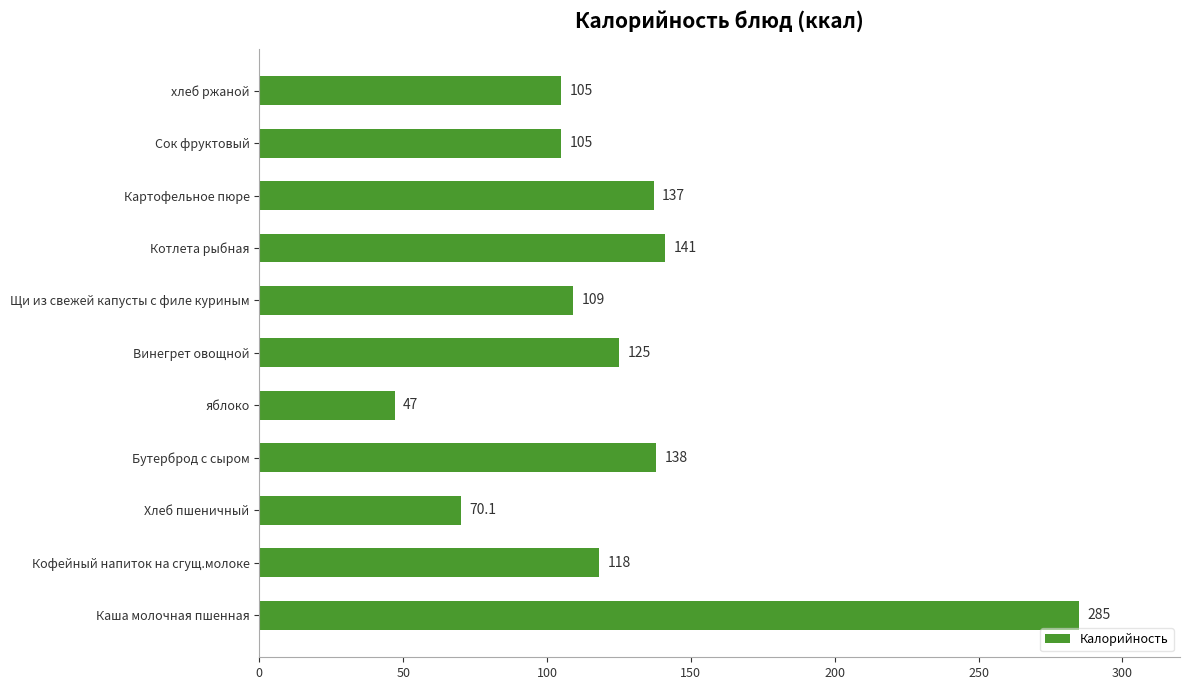

Reading bottom to top, list all the values displayed in this chart.

Каша молочная пшенная=285.0	Кофейный напиток на сгущ.молоке=118.0	Хлеб пшеничный=70.1	Бутерброд с сыром=138.0	яблоко=47.0	Винегрет овощной=125.0	Щи из свежей капусты с филе куриным=109.0	Котлета рыбная=141.0	Картофельное пюре=137.0	Сок фруктовый=105.0	хлеб ржаной=105.0